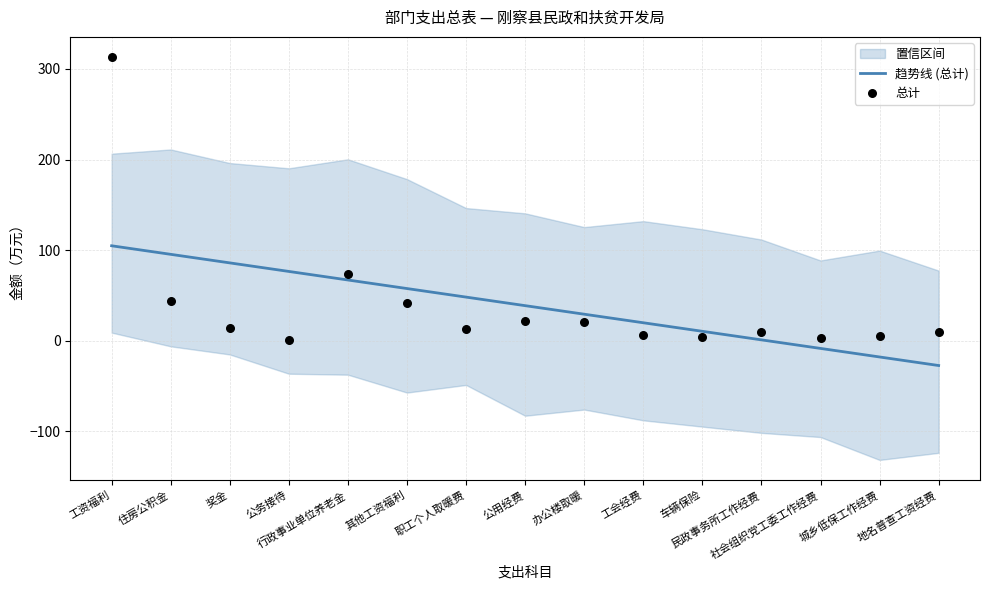

What is the total value across all series at 住房公积金?

139.2